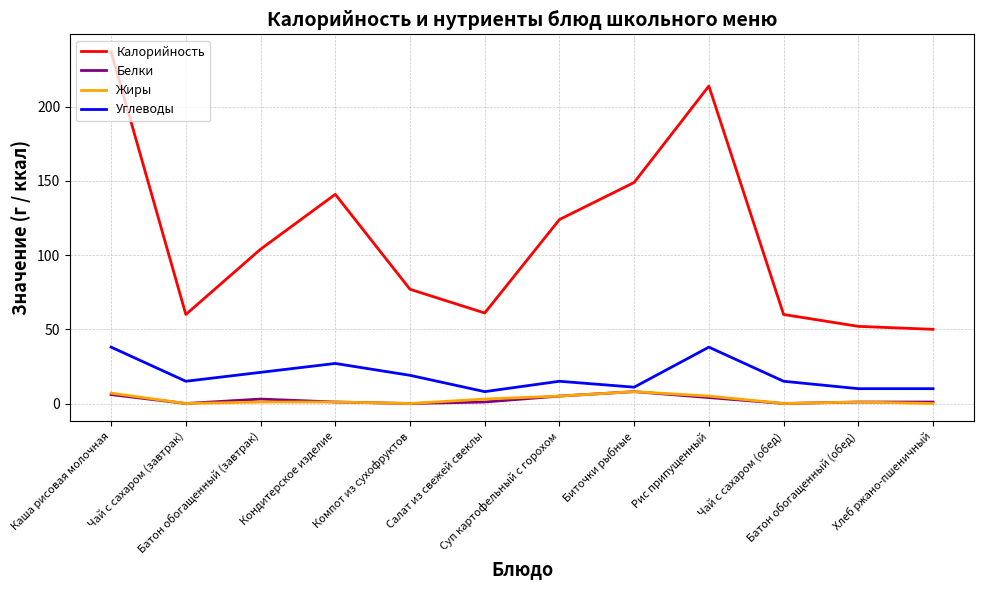

Count the number of data series in this chart.

4